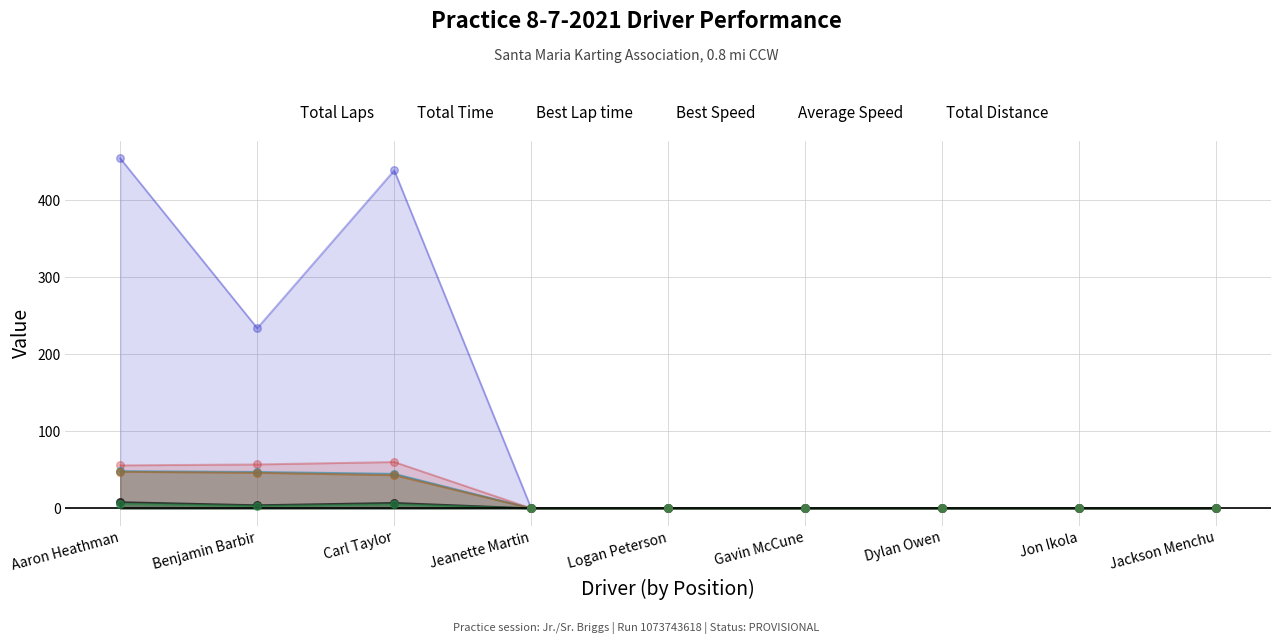

Which series has the widest spread of Y values?

Total Time